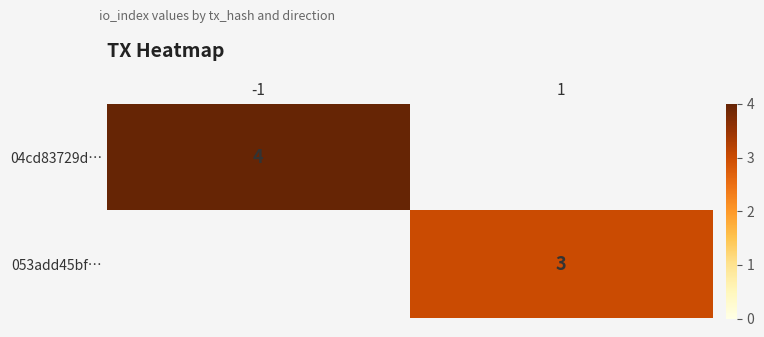

The value of 04cd83729d… at -1 is 4. True or false?

True